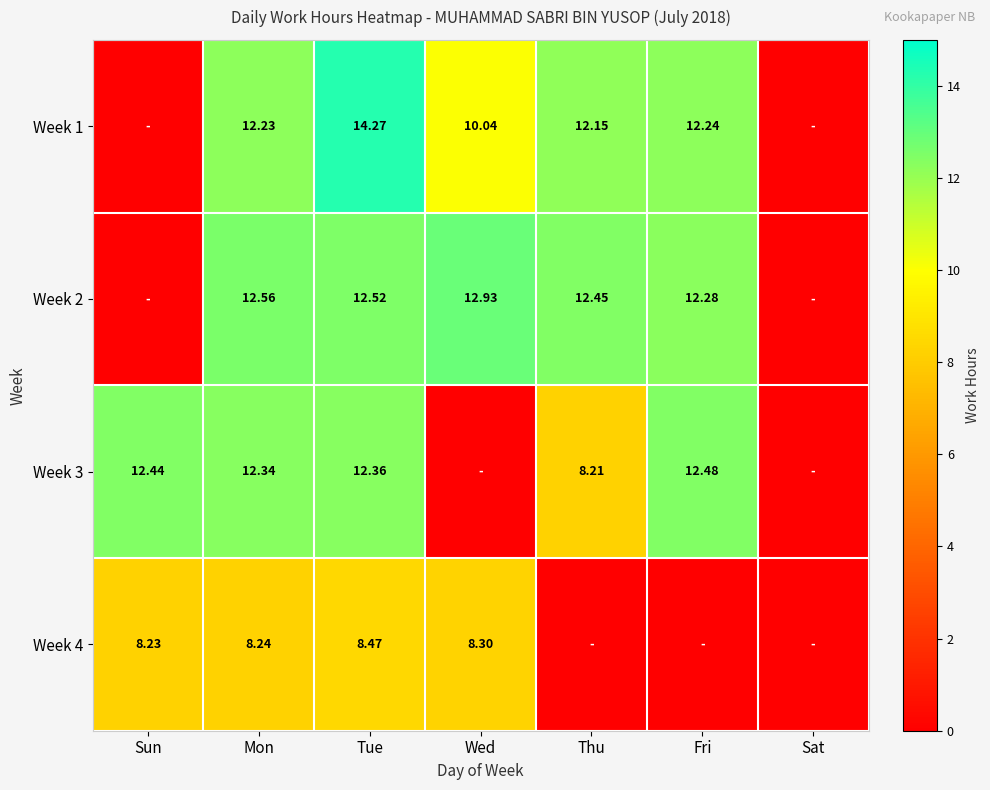

Where does the Week 1 series first go above 12?

Mon